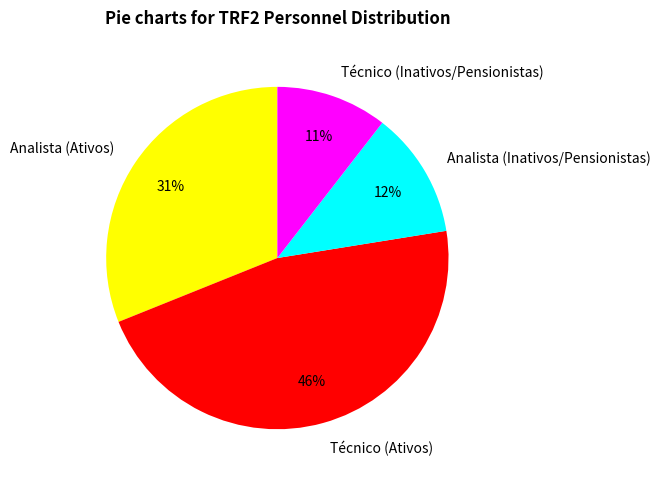

Combined, do Analista (Ativos) and Analista (Inativos/Pensionistas) account for over 50%?

No